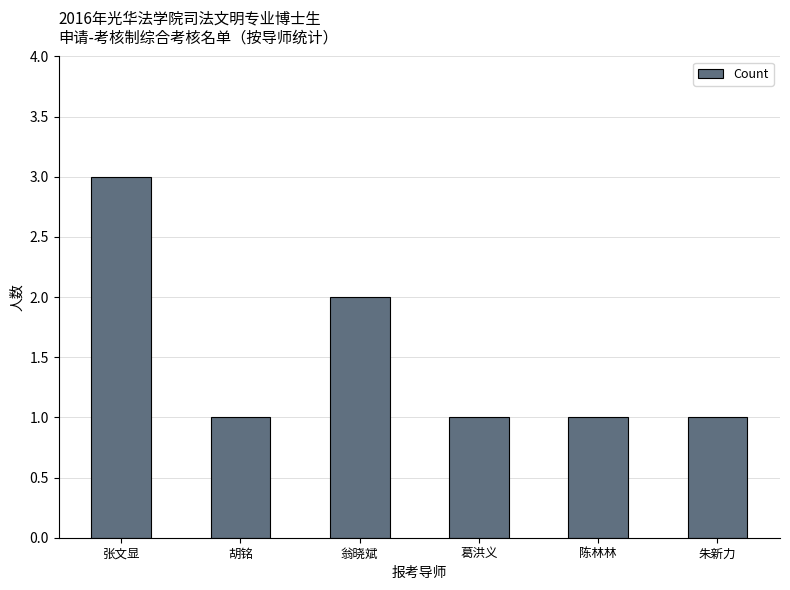

Which has a higher value, 朱新力 or 翁晓斌?

翁晓斌